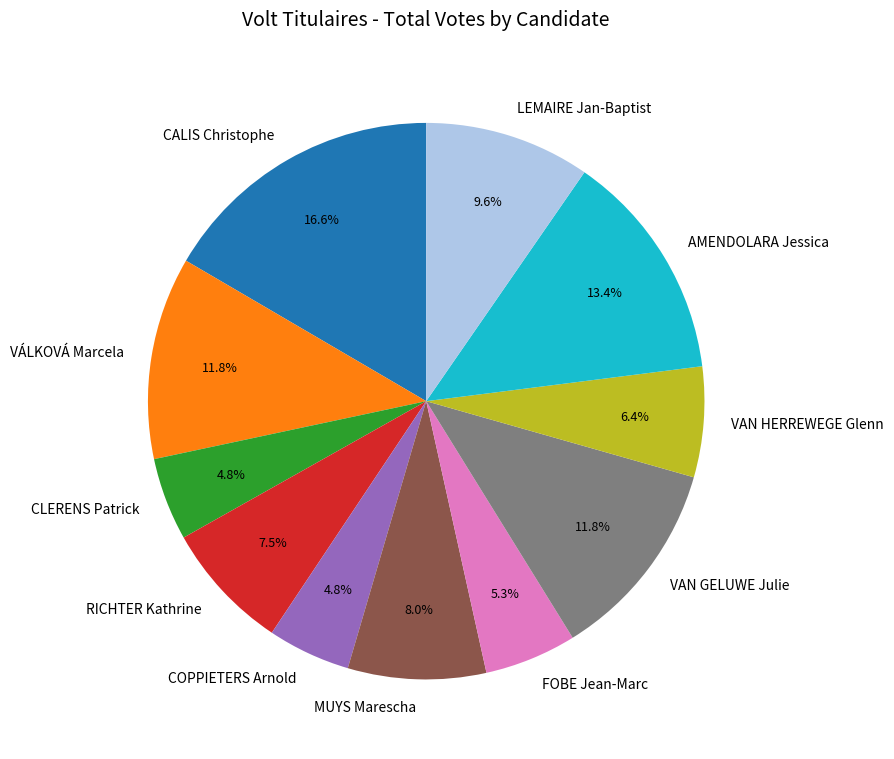

To the nearest percent, what percentage of the pie is MUYS Marescha?

8%